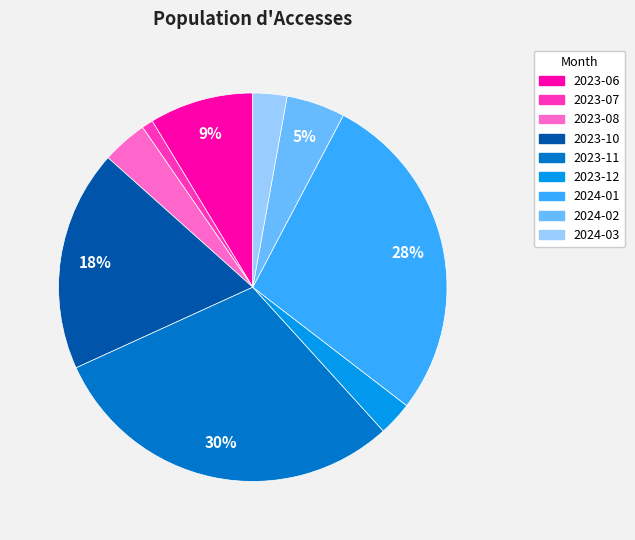

Is there any slice that represents more than half of the pie?

No